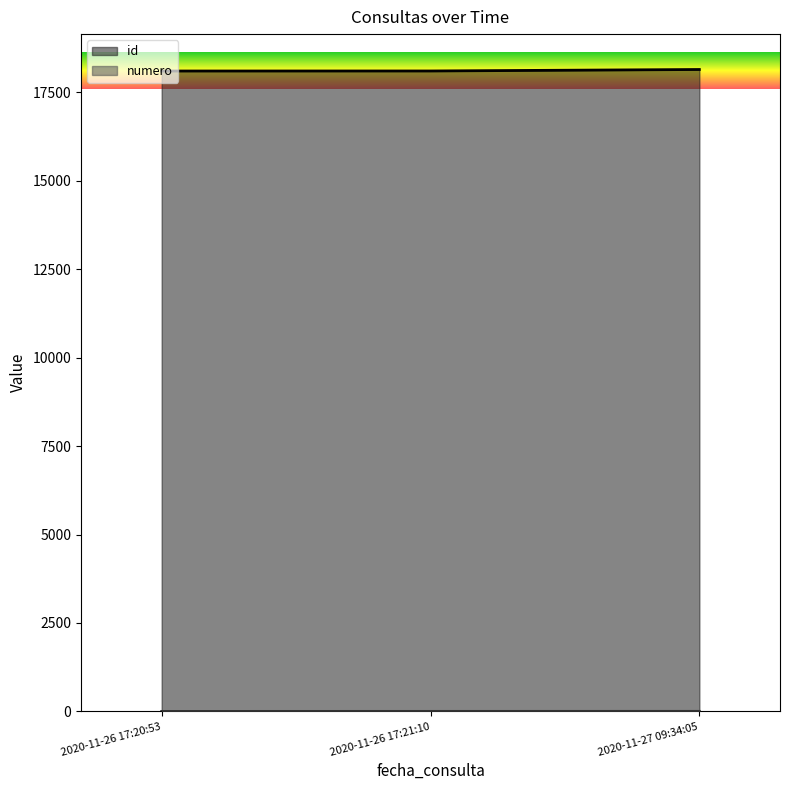

True or false: id has a value of 18102 at 2020-11-26 17:20:53.

True